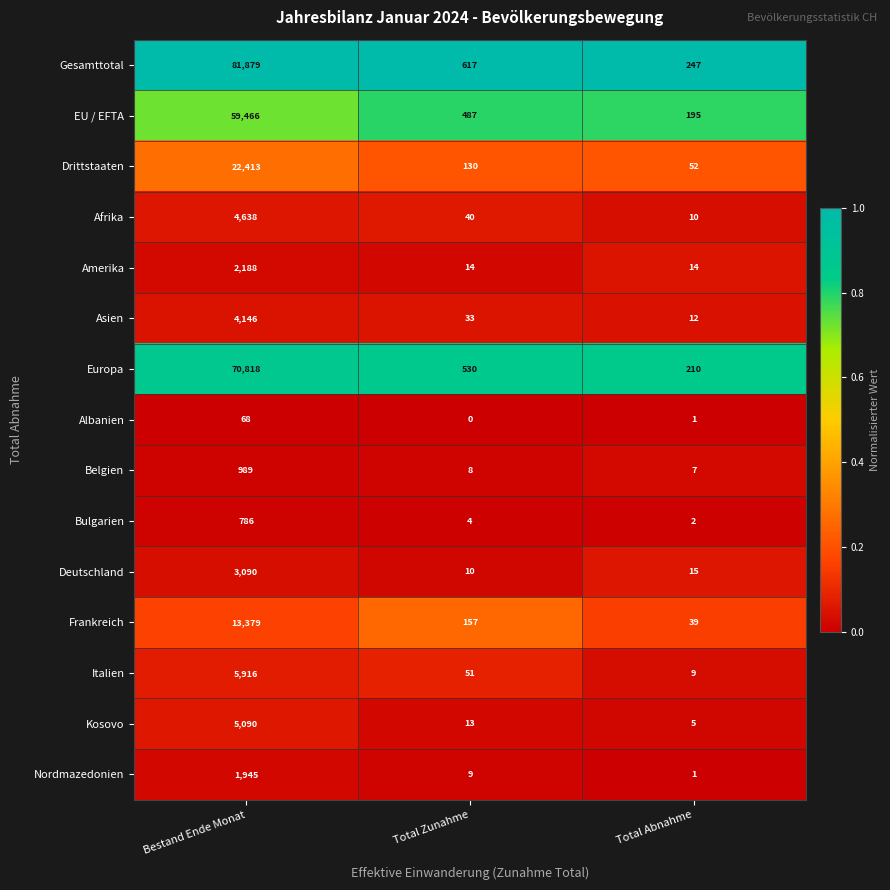

What is the spread (max minus min) of values at Bestand Ende Monat?

81811